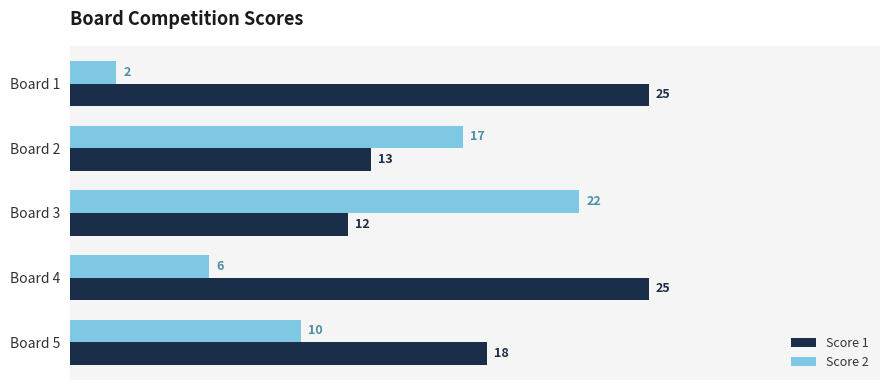

How many Score 2 values are between 6 and 17?

3